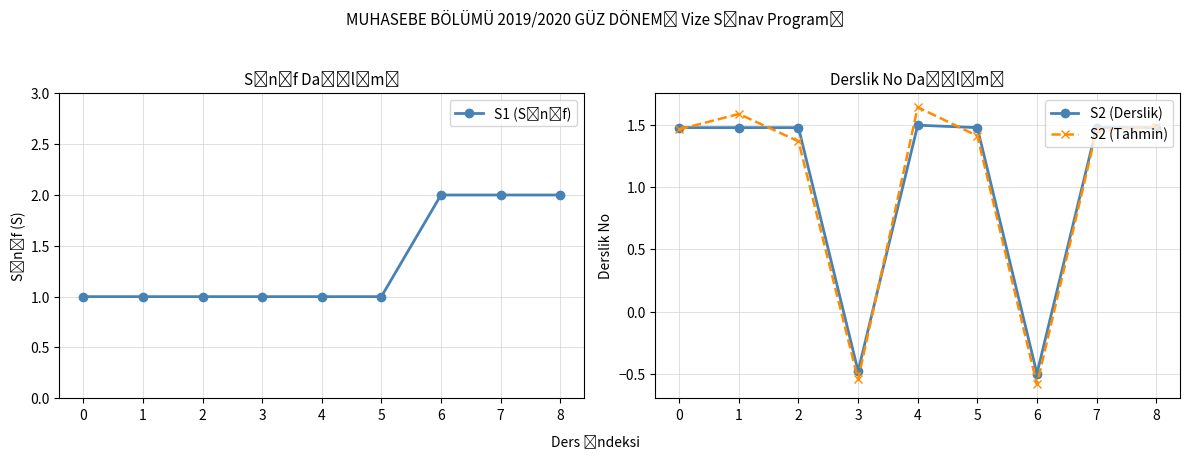

How many lines are shown in the chart?

3